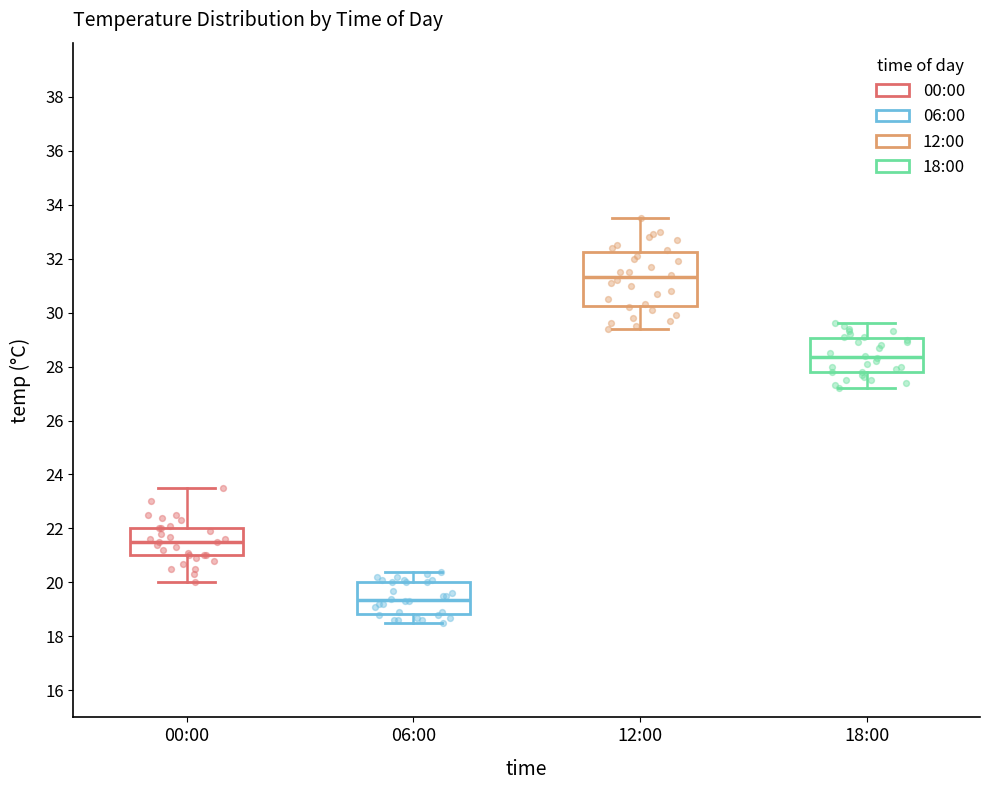

Where does the lower whisker of the box for 12:00 end on the y-axis? The values are not printed on the chart, so give them approximately, as read against the axis.

29.4